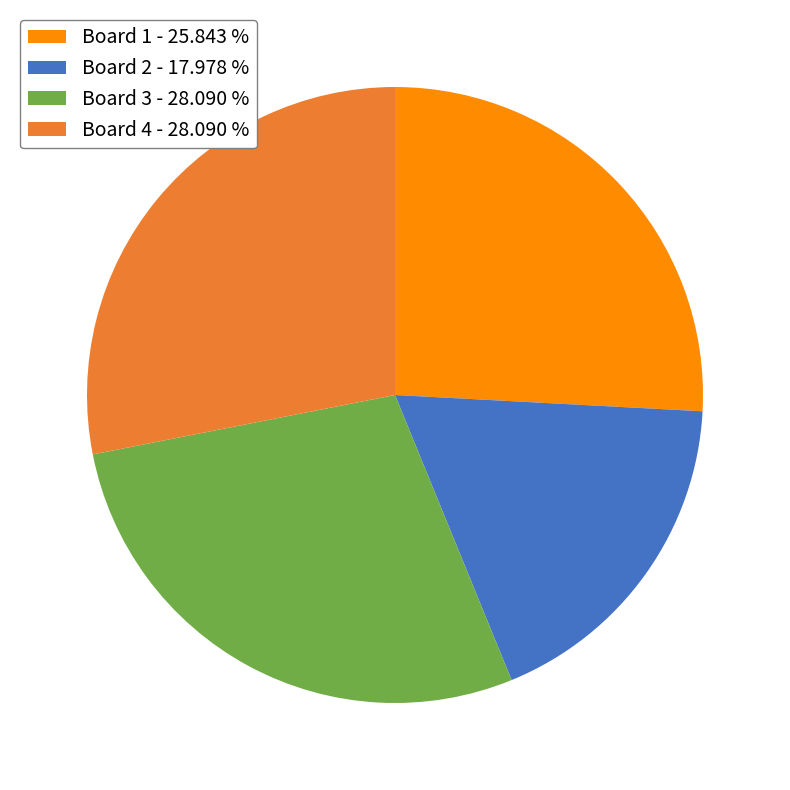

Is there any slice that represents more than half of the pie?

No